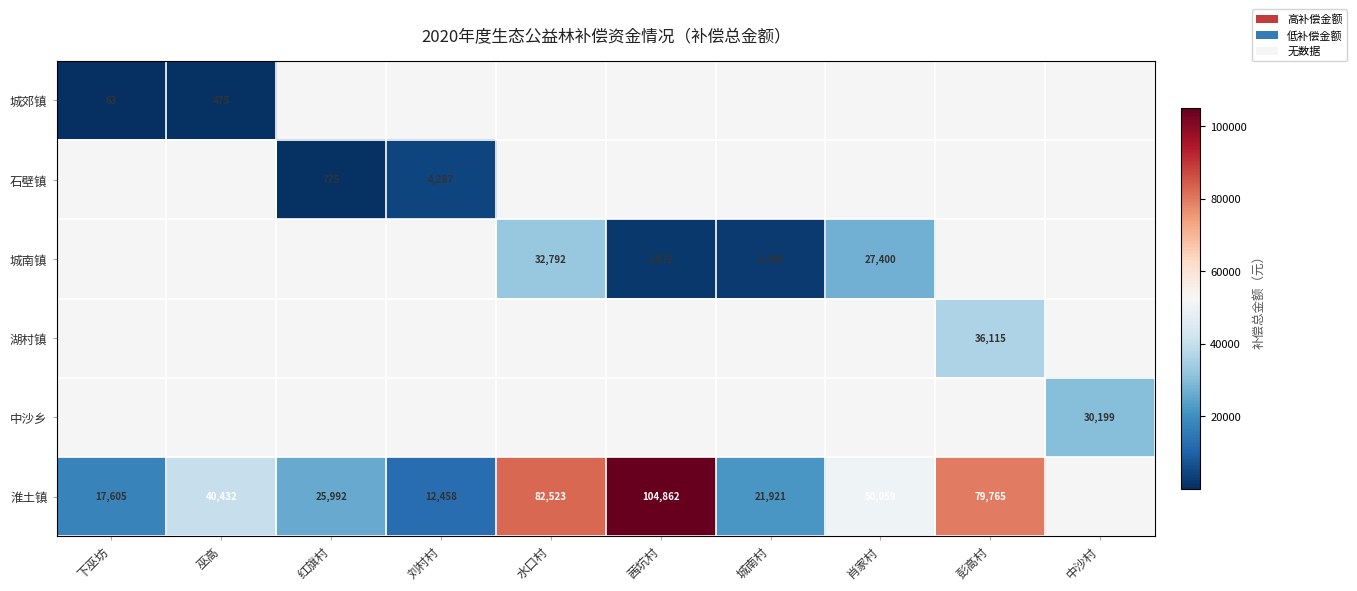

The 淮土镇 series shows 44631 at 红旗村. True or false?

False